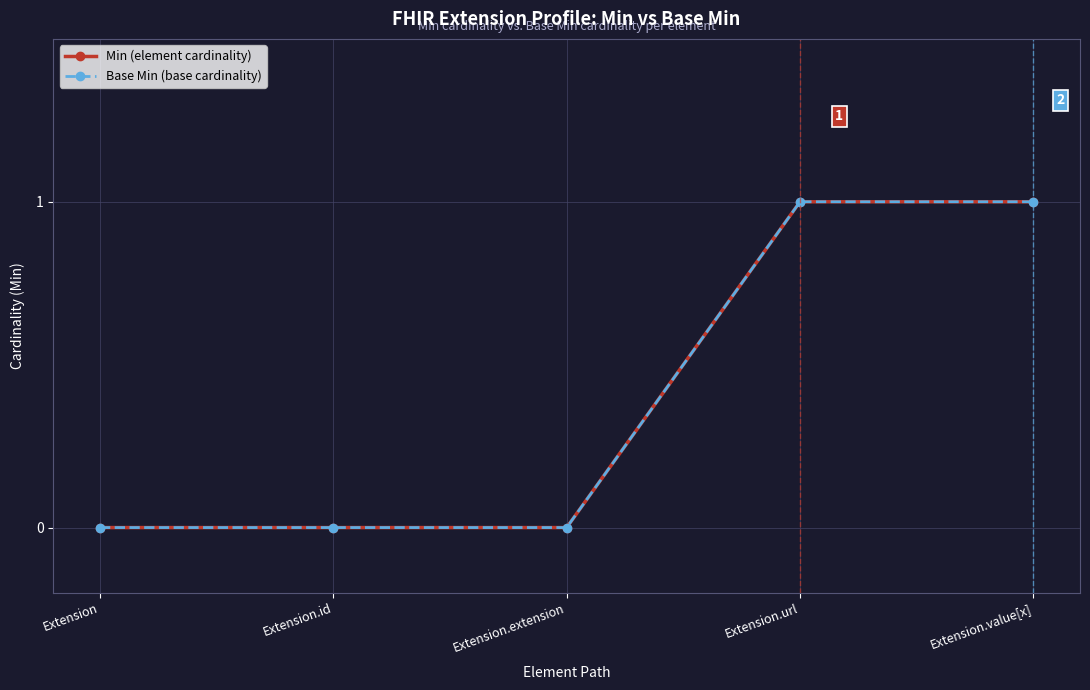

Rank the series by their maximum value, from highest to lowest.

Min, Base Min